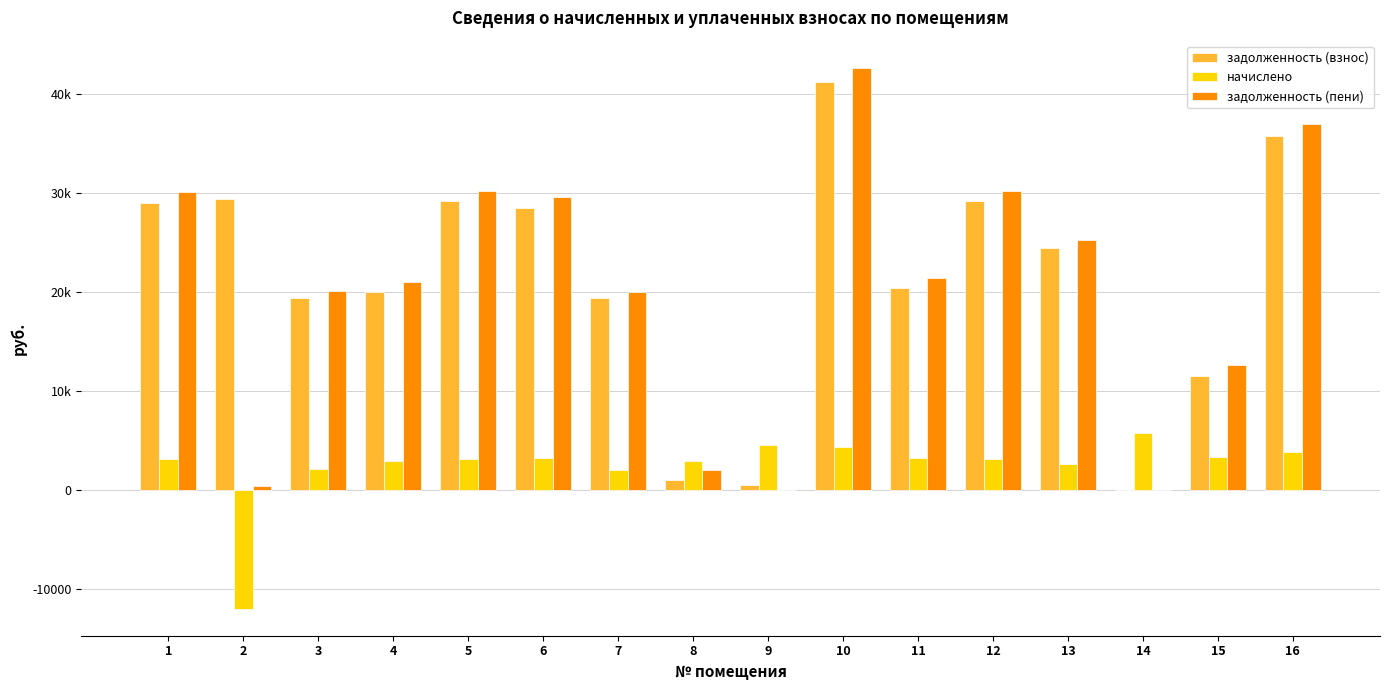

What are all the series names shown in the legend?

задолженность (взнос), начислено, задолженность (пени)